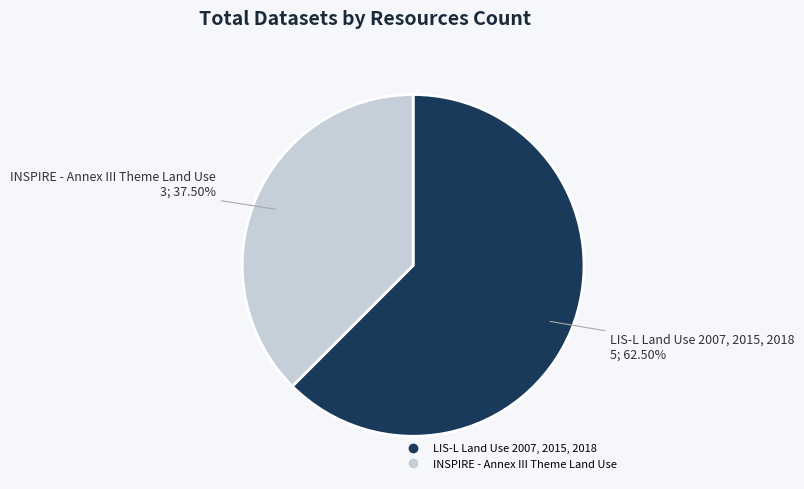

Is there a majority slice in this chart?

Yes